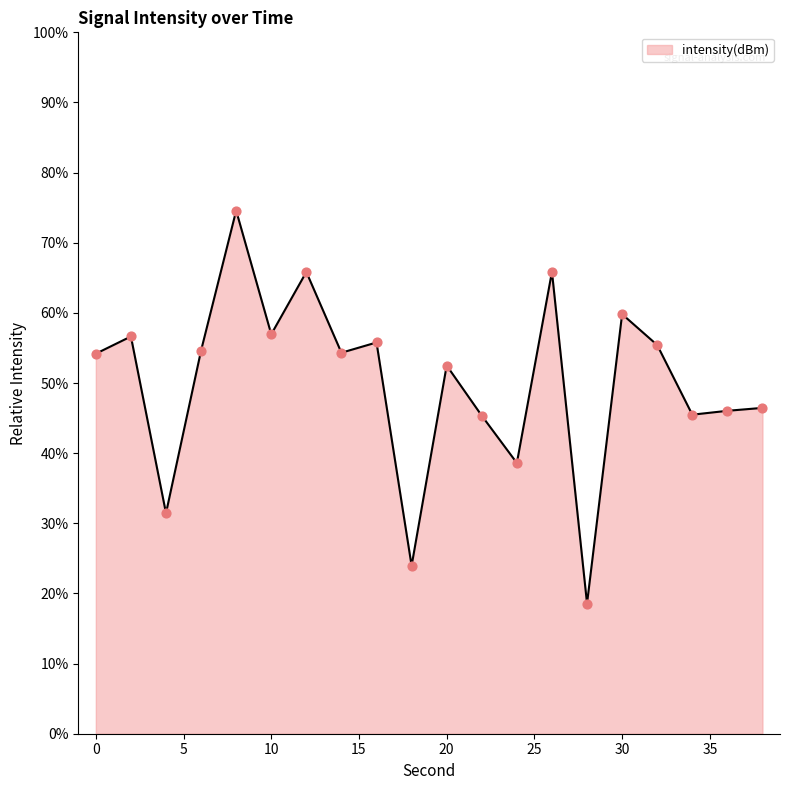

What is the maximum value shown in the chart?

74.6